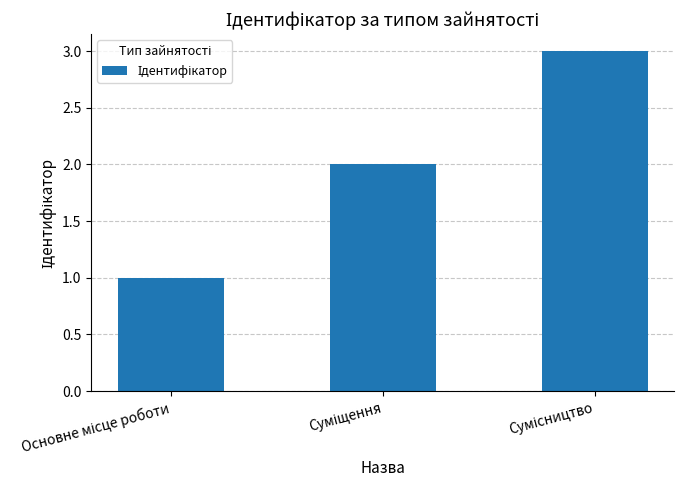

What is the maximum value shown in the chart?

3